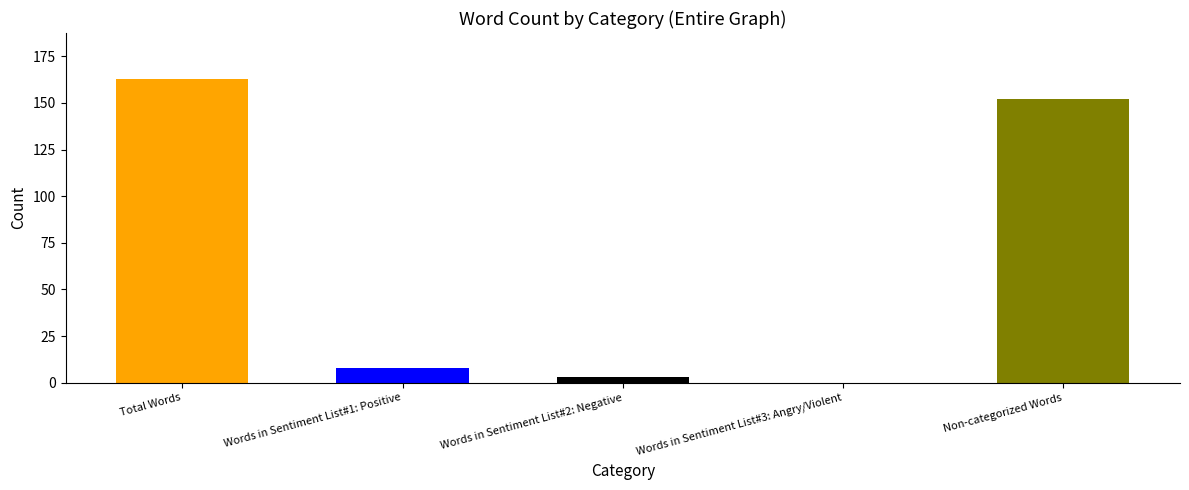

What is the change in value from Total Words to Non-categorized Words?

-11